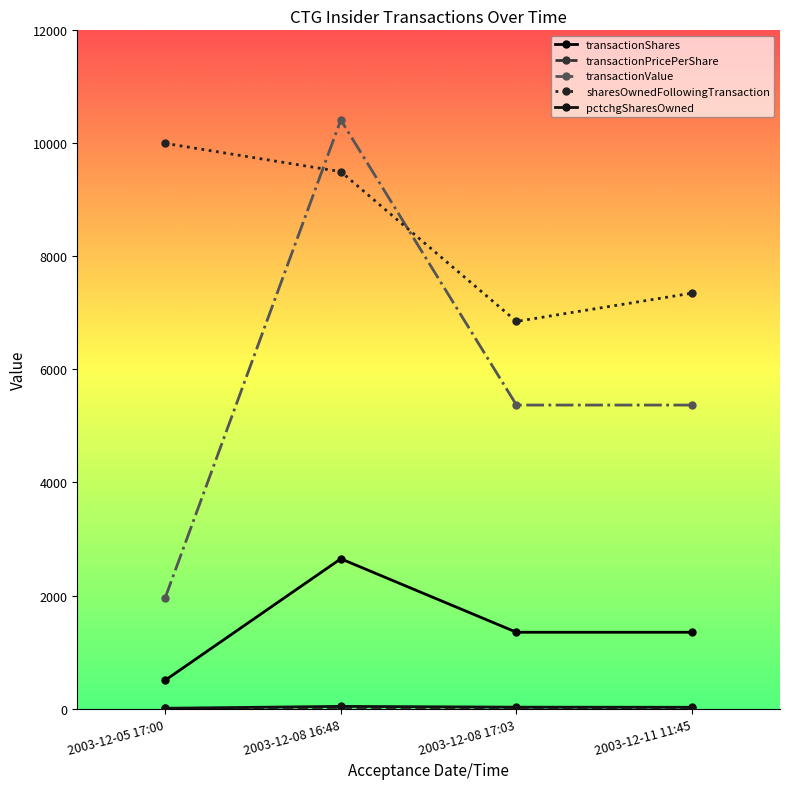

Is this an area chart (filled region under the line)?

No